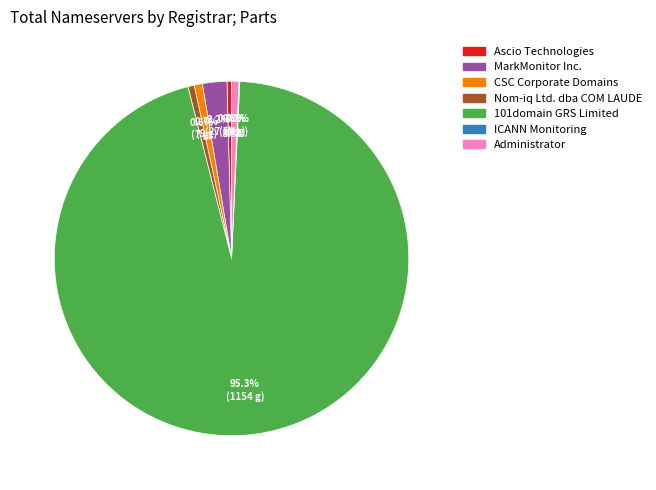

Is there any slice that represents more than half of the pie?

Yes